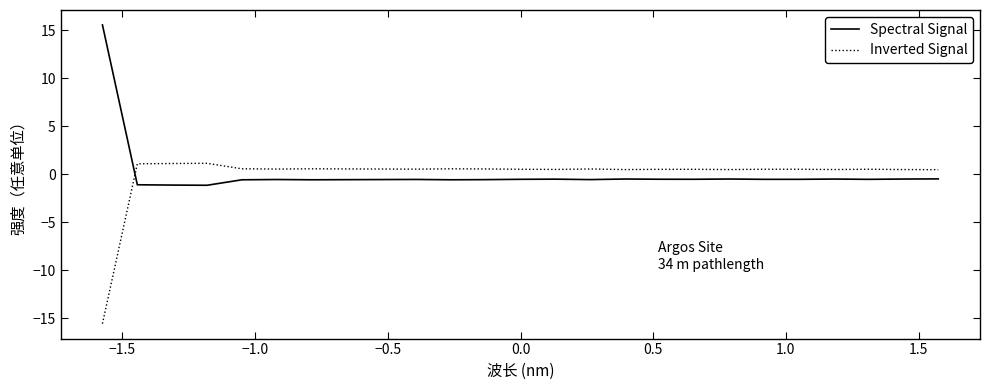

What is the difference between the second highest and second lowest values in the Spectral Signal series?

0.6